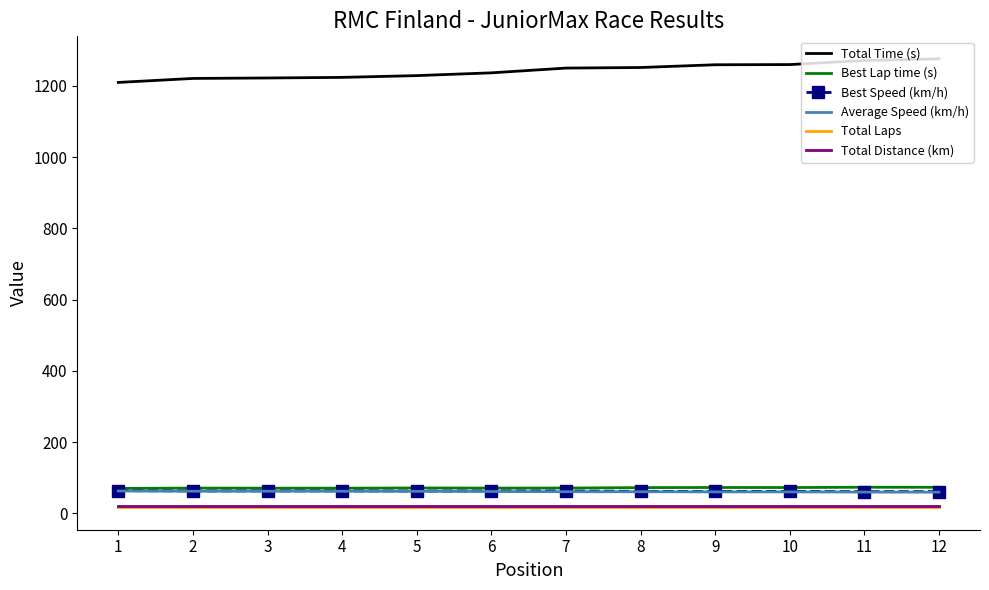

True or false: Total Time (s) and Best Speed (km/h) cross at least once.

False